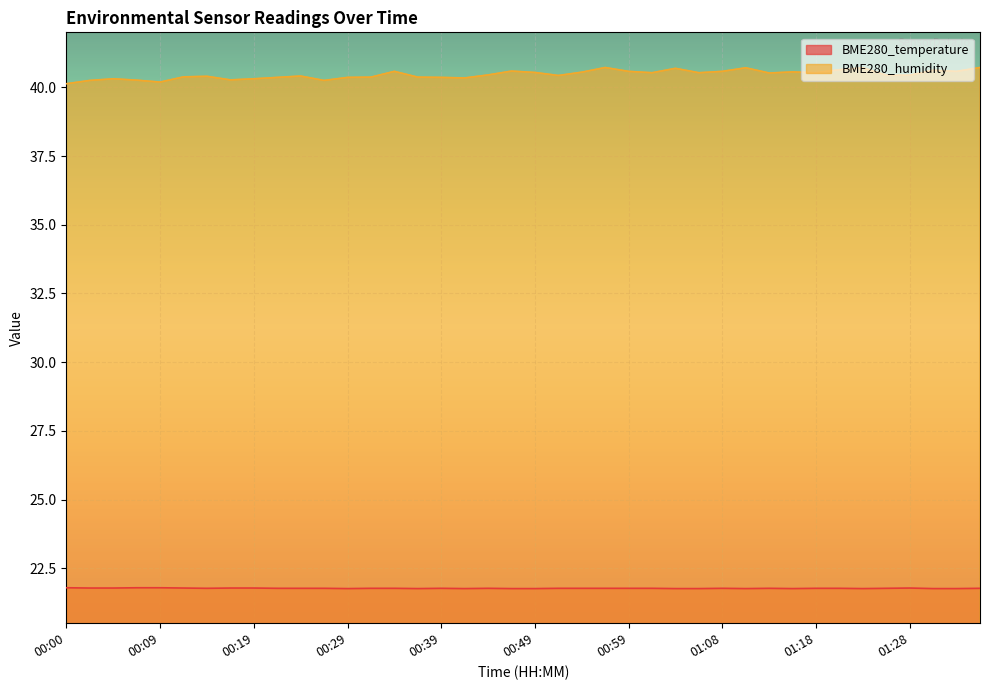

What is the average value of the BME280_temperature series?

21.8